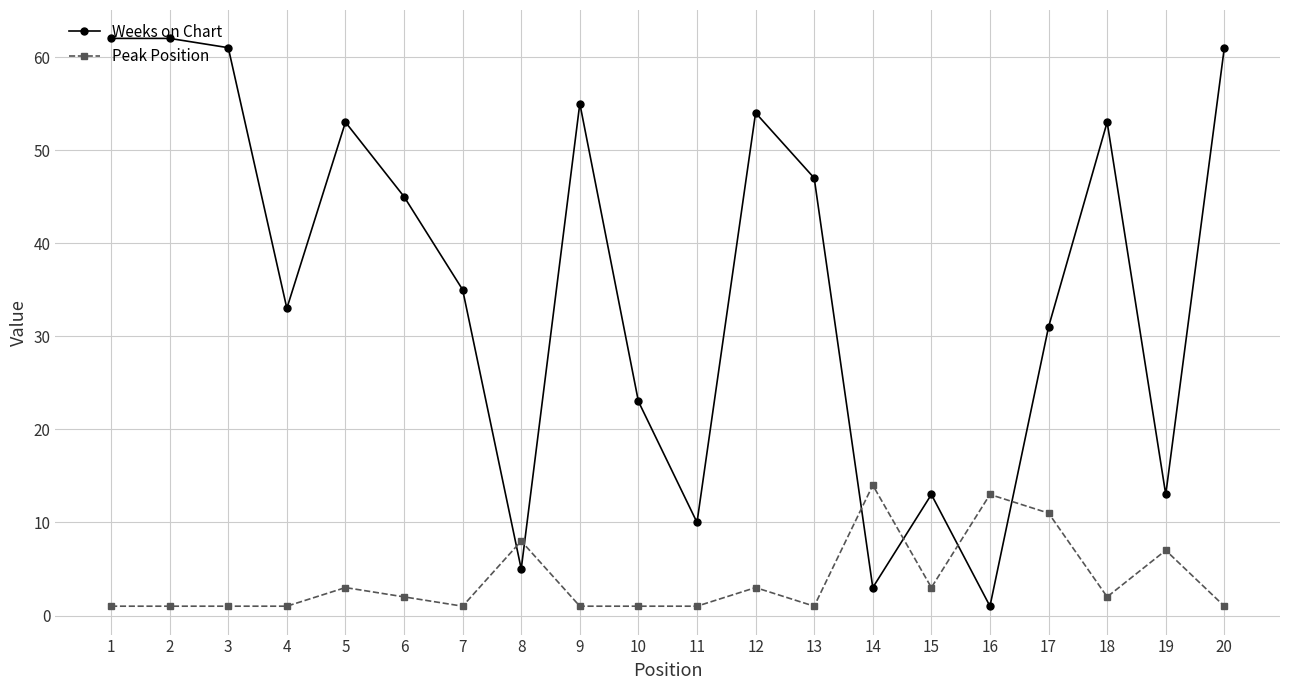

Where does the Peak Position series first go above 2?

5